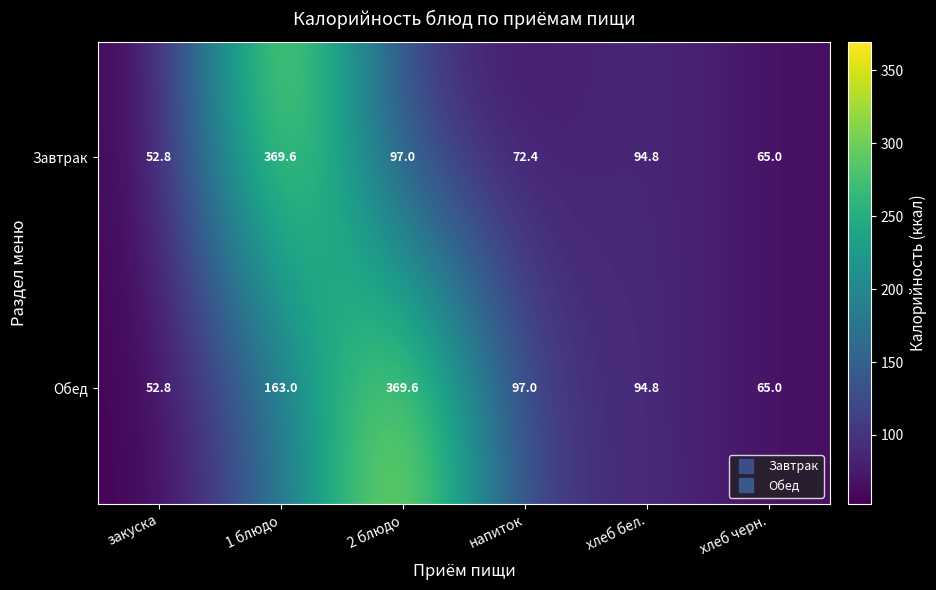

Where does the Завтрак series first go above 94?

1 блюдо